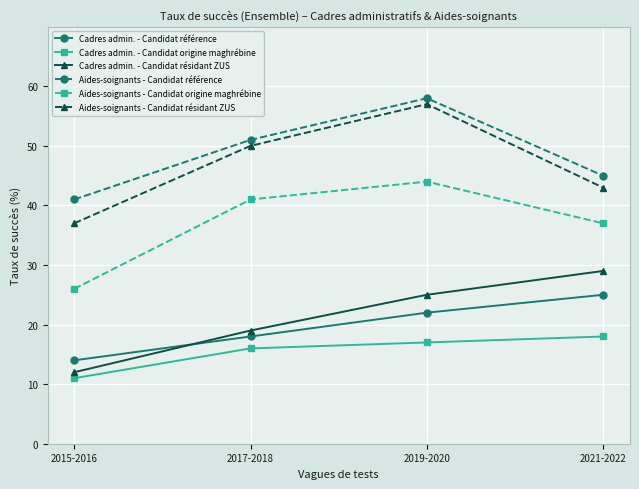

What is the maximum value for Aides-soignants - Candidat résidant ZUS?

57